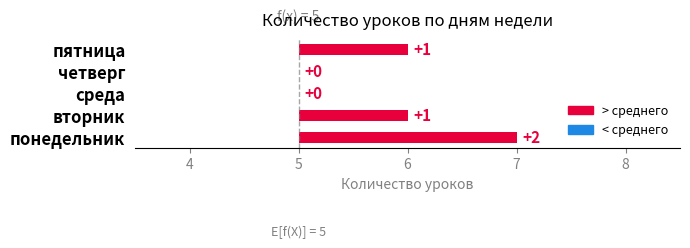

The value at четверг is 0. True or false?

True